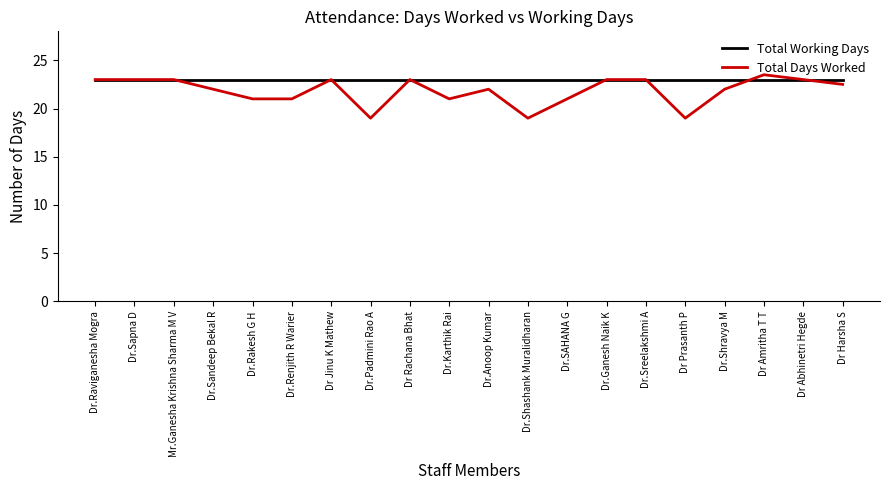

Between Dr.Karthik Rai and Dr.Ganesh Naik K, which series saw the biggest shift?

Total Days Worked